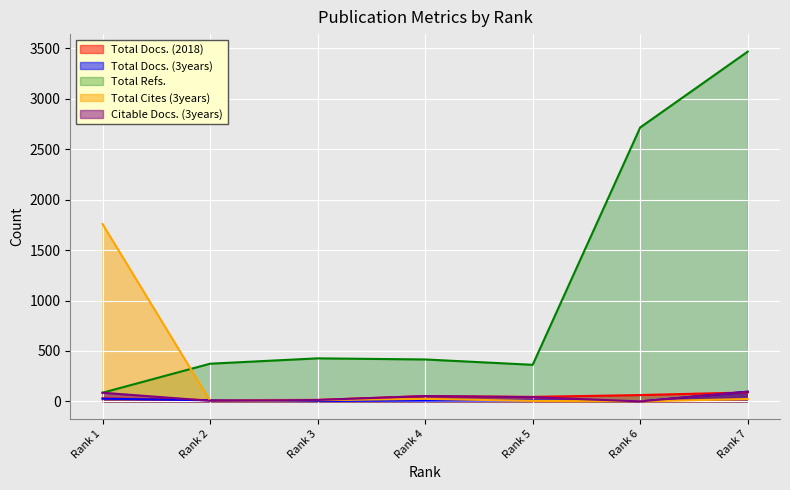

After their last crossing, which series has the higher values: Citable Docs. (3years) or Total Docs. (3years)?

Citable Docs. (3years)